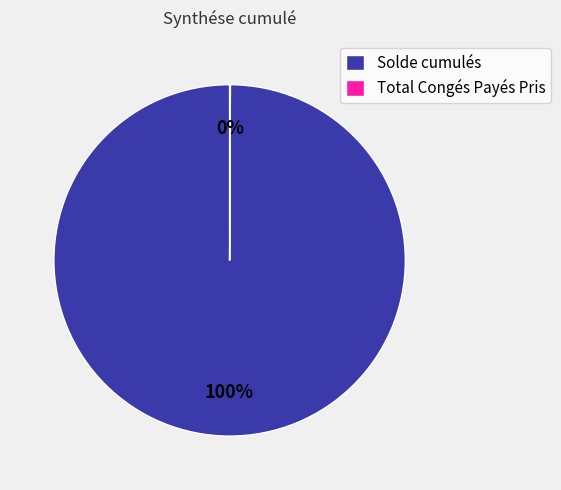

To the nearest percent, what portion does Solde cumulés represent?

100%